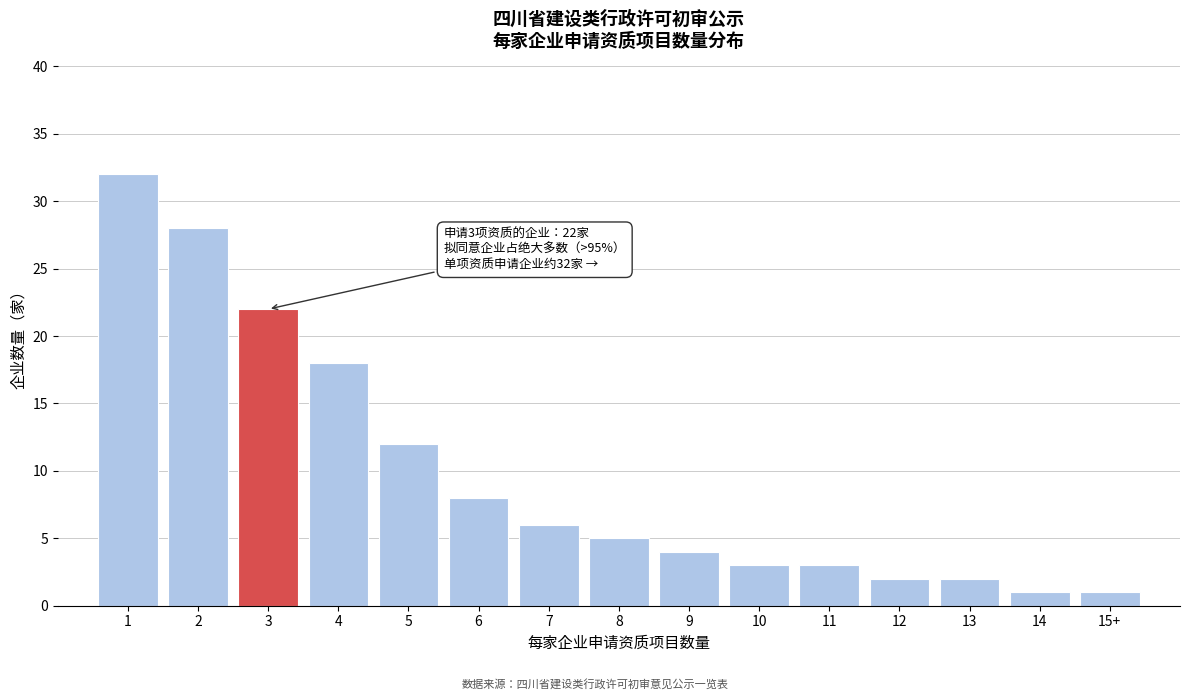

Reading left to right, what are all the values shown in this chart?

32	28	22	18	12	8	6	5	4	3	3	2	2	1	1